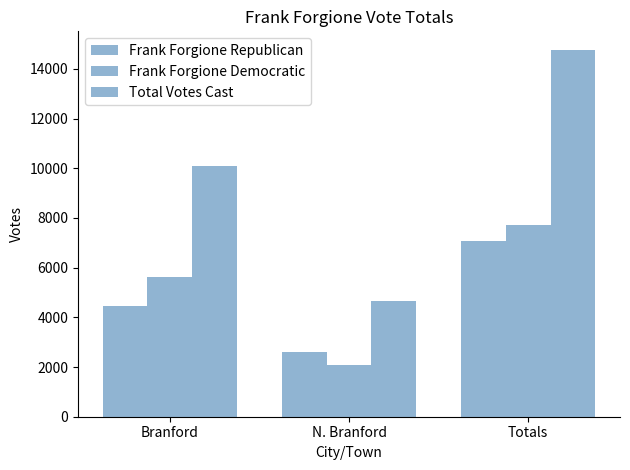

At how many categories does at least one series exceed 10773?

1